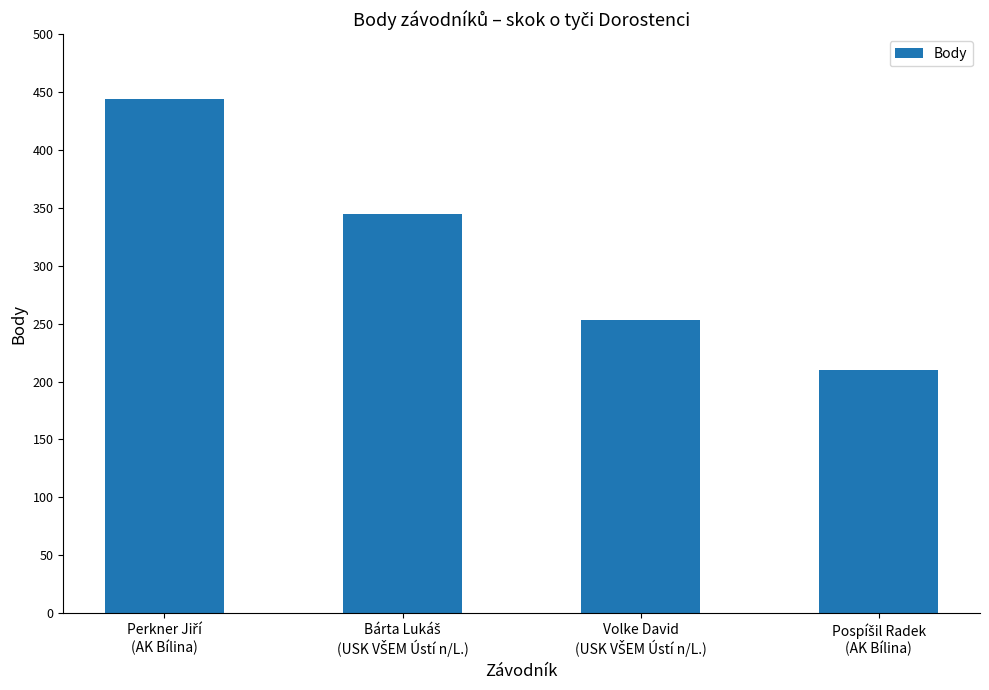

What is the value of the 2nd bar from the left?

345